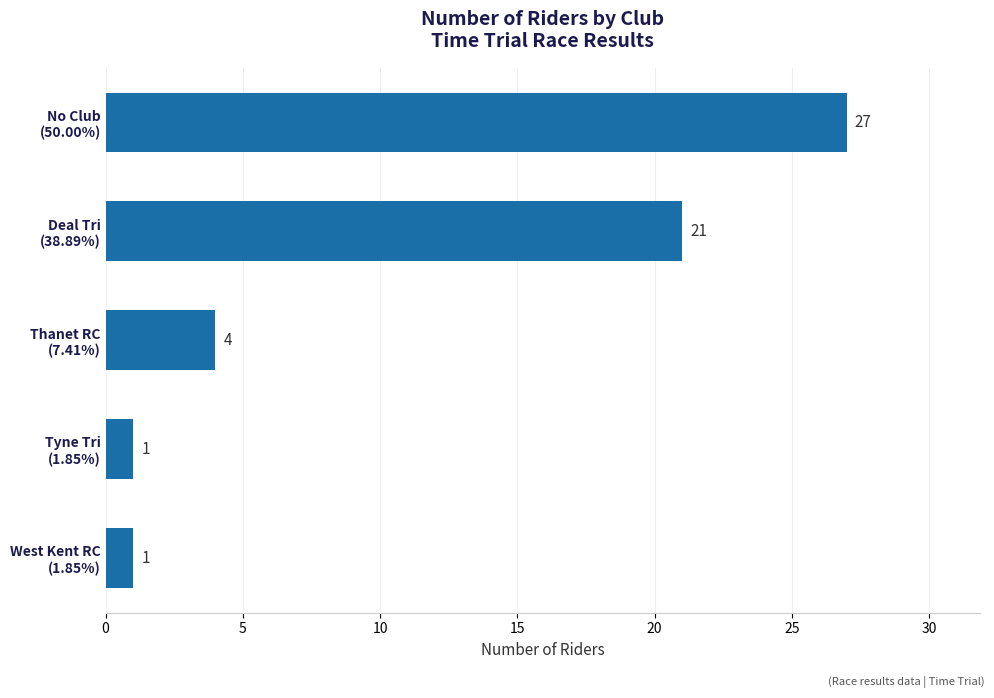

How many bars are there in total?

5